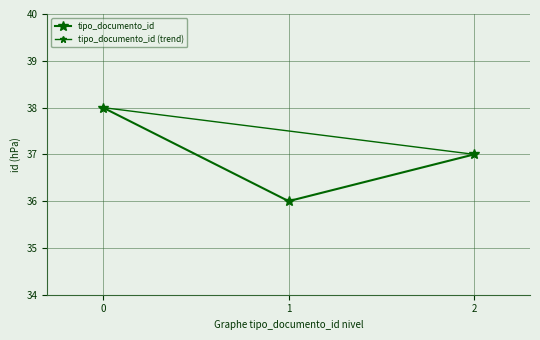

Count the number of categories in the chart.

3